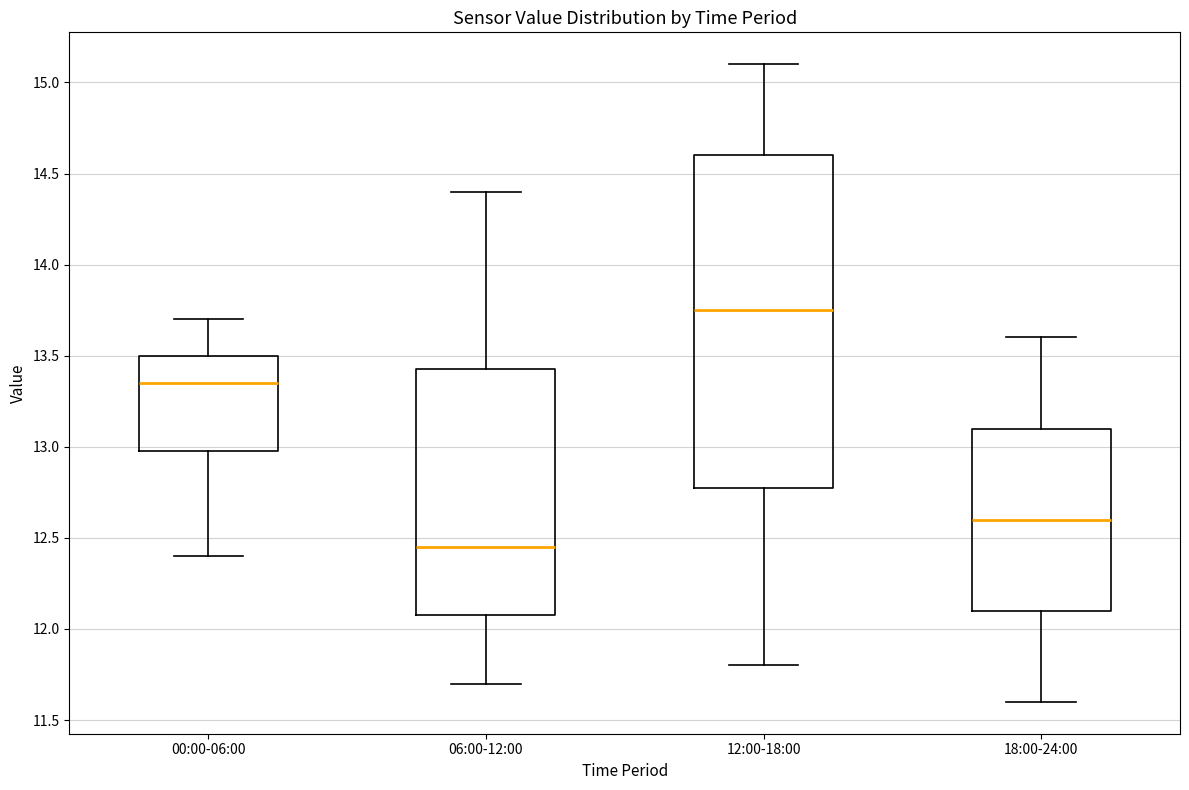

Which box's median line is the highest?

12:00-18:00